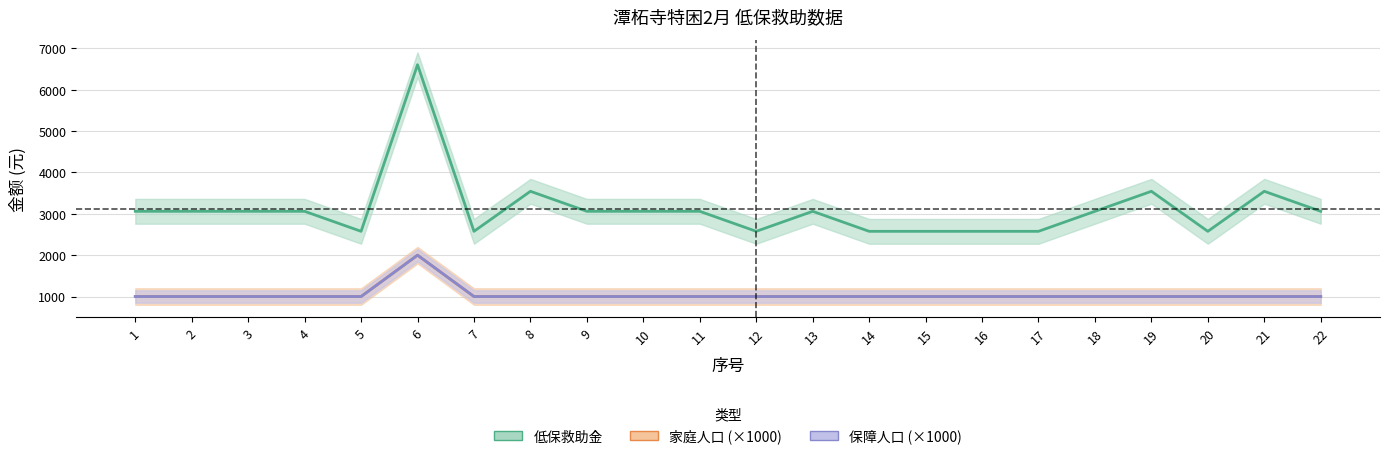

Is this an area chart (filled region under the line)?

No